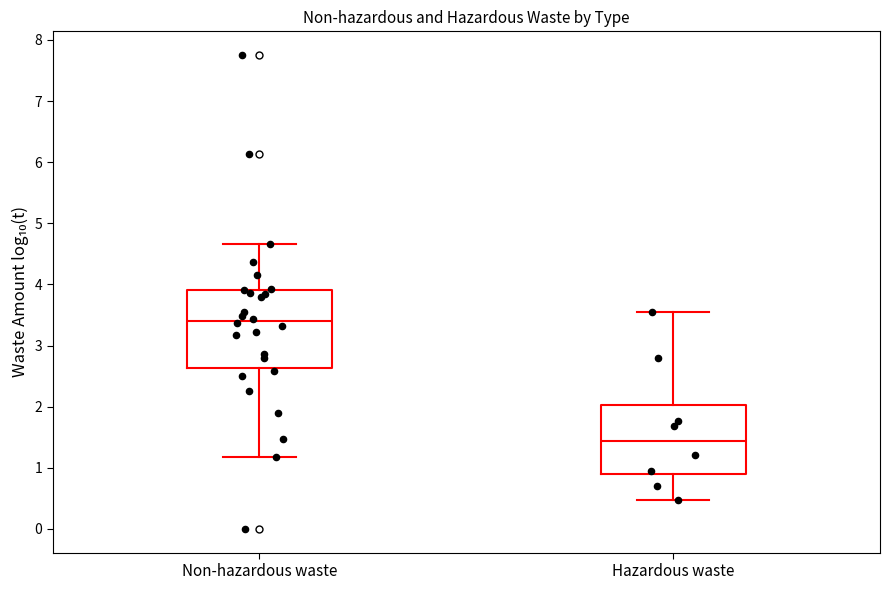

Which box is the tallest, from its lower edge to its upper edge?

Non-hazardous waste